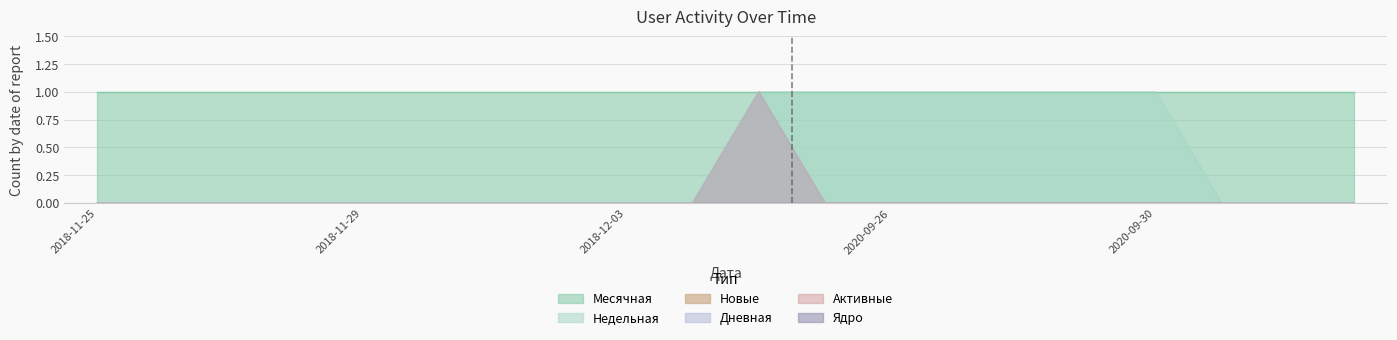

Does the chart have visible grid lines?

Yes